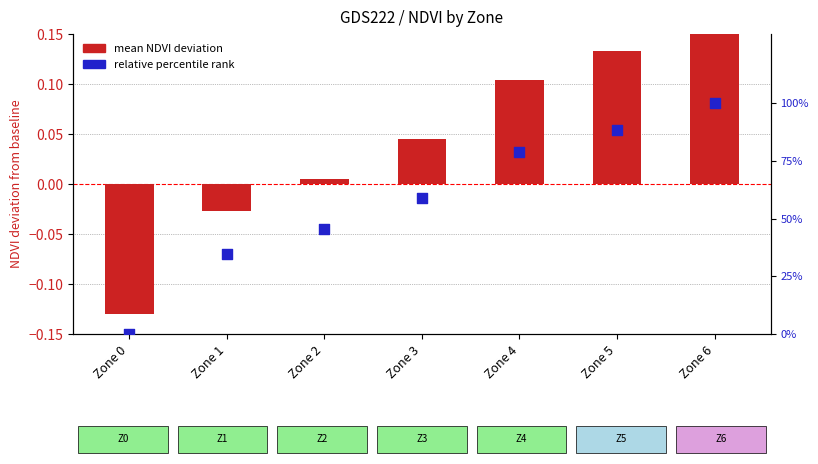

What are all the series names shown in the legend?

mean NDVI deviation, relative percentile rank